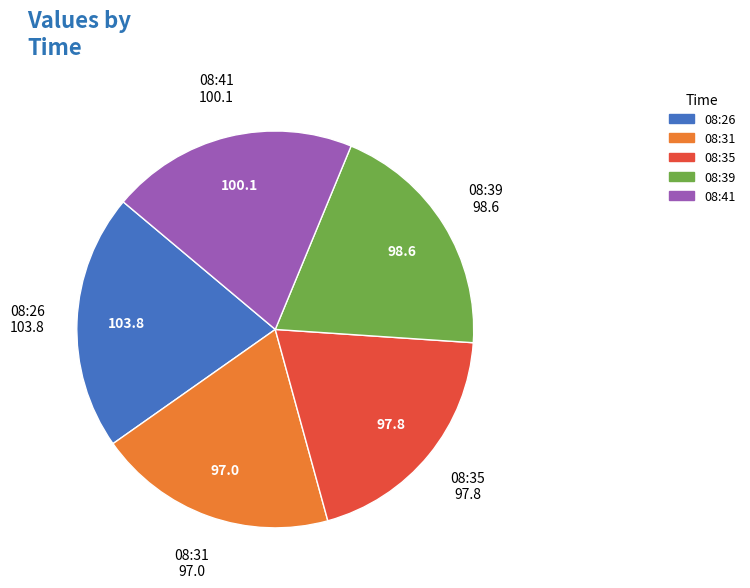

Is there a majority slice in this chart?

No